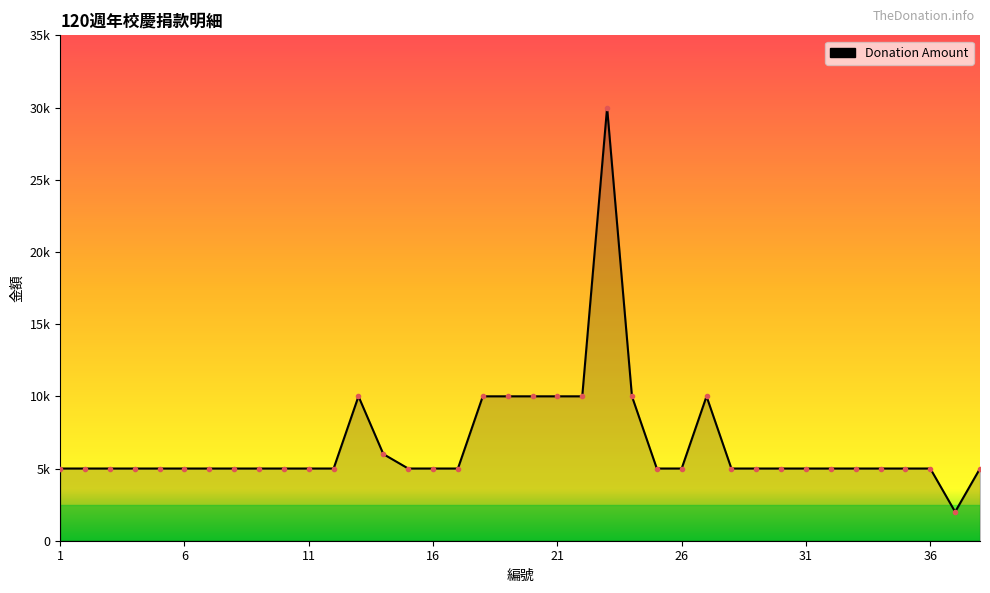

Reading left to right, transcribe all the data shown in this chart.

5000	5000	5000	5000	5000	5000	5000	5000	5000	5000	5000	5000	10000	6000	5000	5000	5000	10000	10000	10000	10000	10000	30000	10000	5000	5000	10000	5000	5000	5000	5000	5000	5000	5000	5000	5000	2000	5000